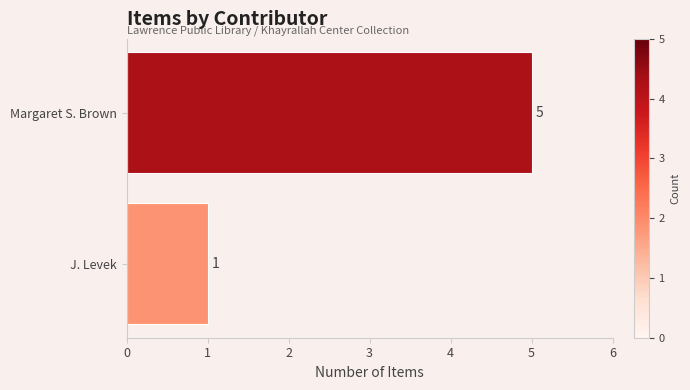

True or false: the data shows 7 at Margaret S. Brown.

False